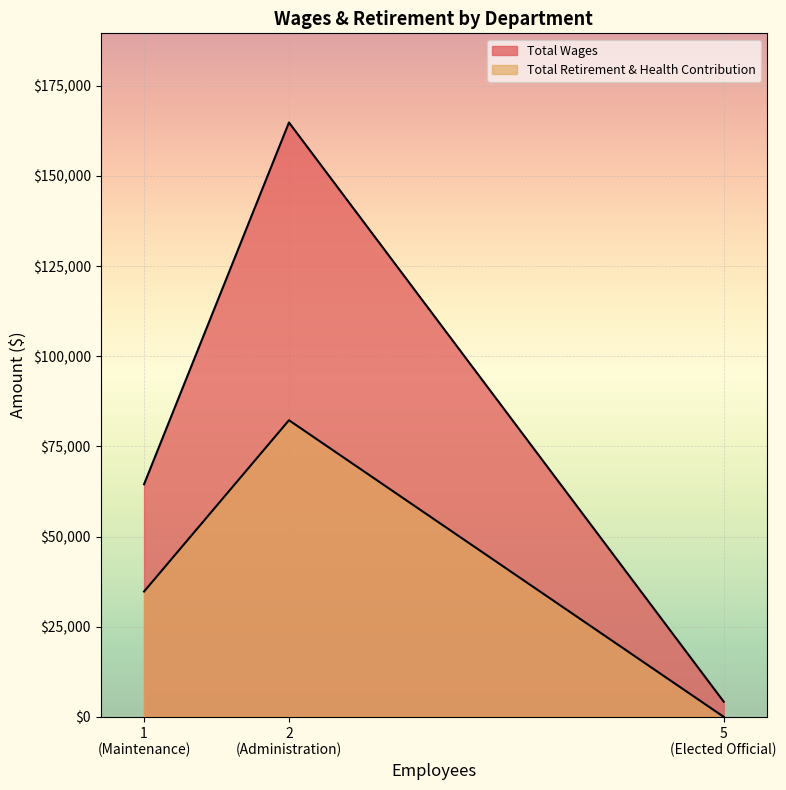

At which label does Total Wages reach its minimum?

Elected Official